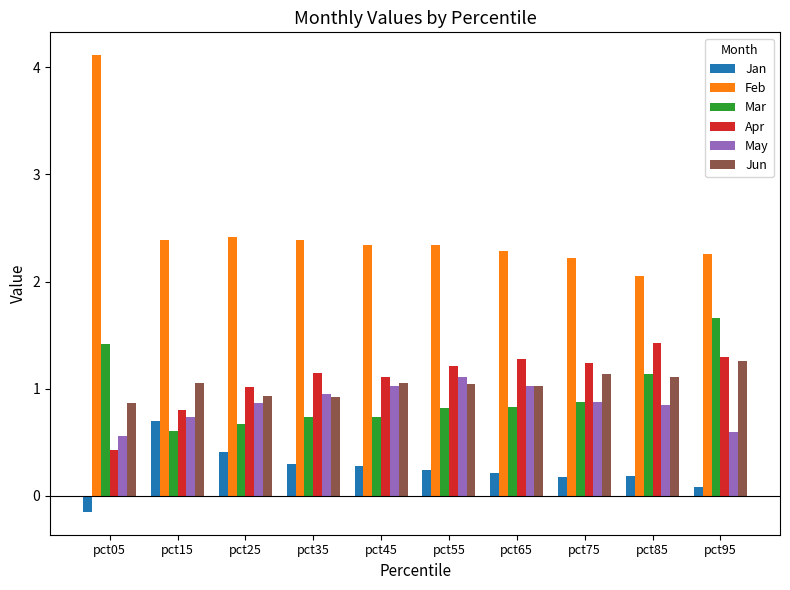

How many bars are there in each group?

6